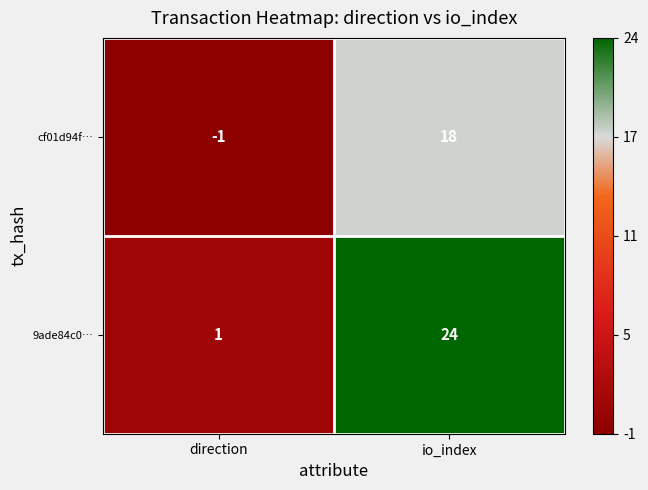

Reading right to left, what are all the values shown in this chart?

cf01d94f…: 18	-1
9ade84c0…: 24	1